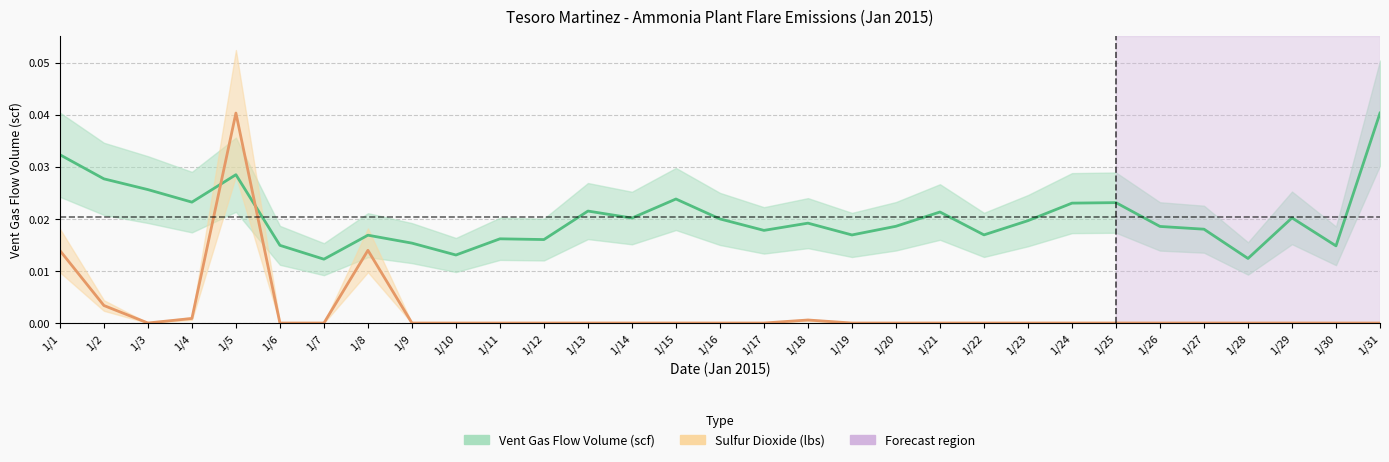

Which series has the largest total across all categories?

Vent Gas Flow Volume (scf)